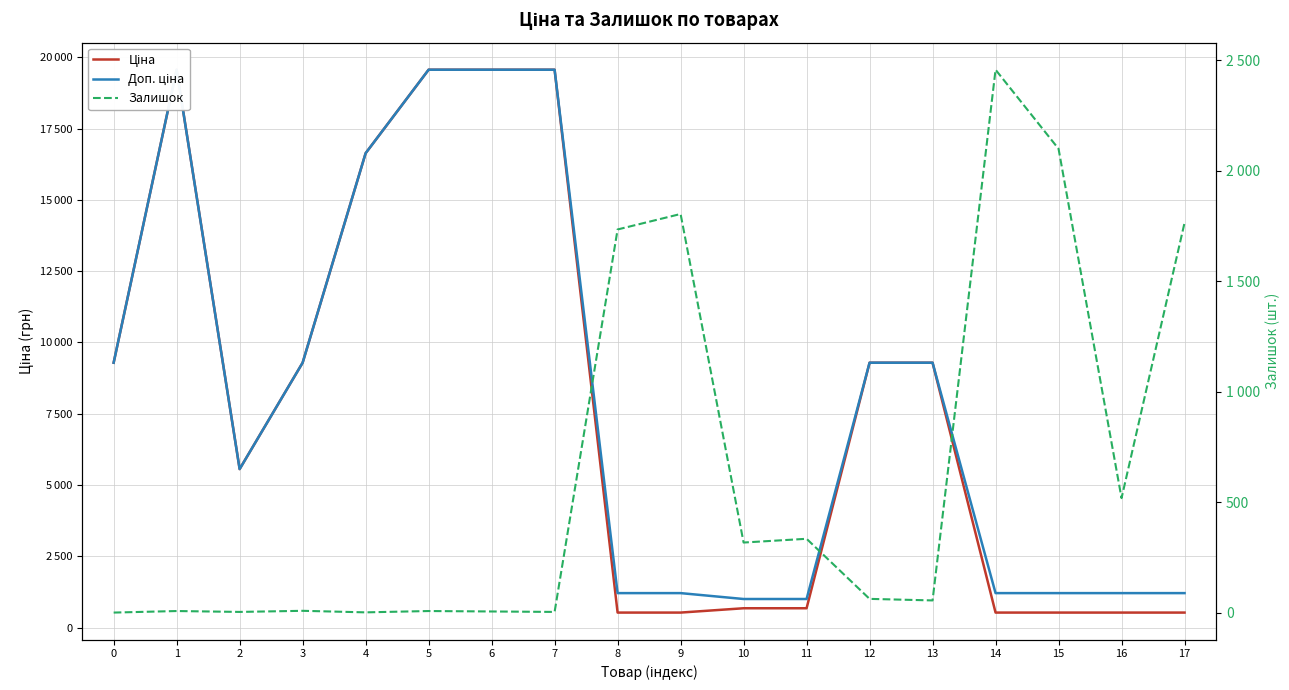

How many lines are shown in the chart?

3